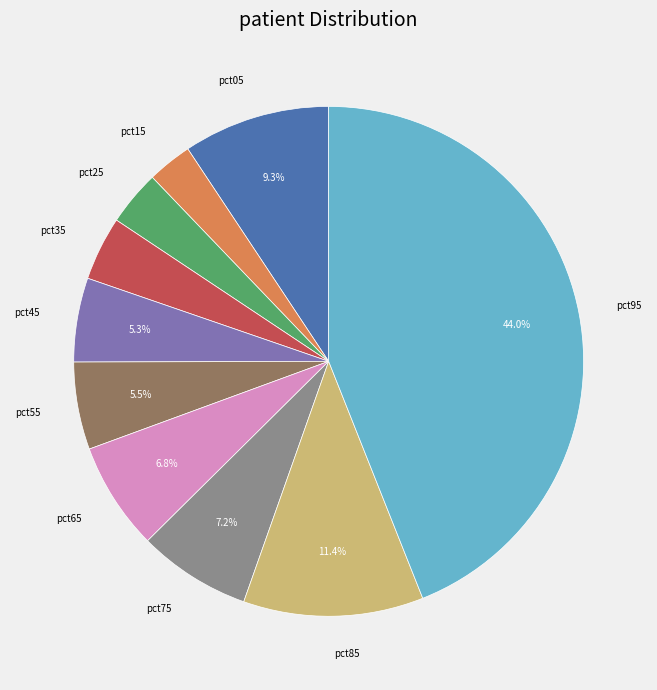

How many segments does this pie chart have?

10